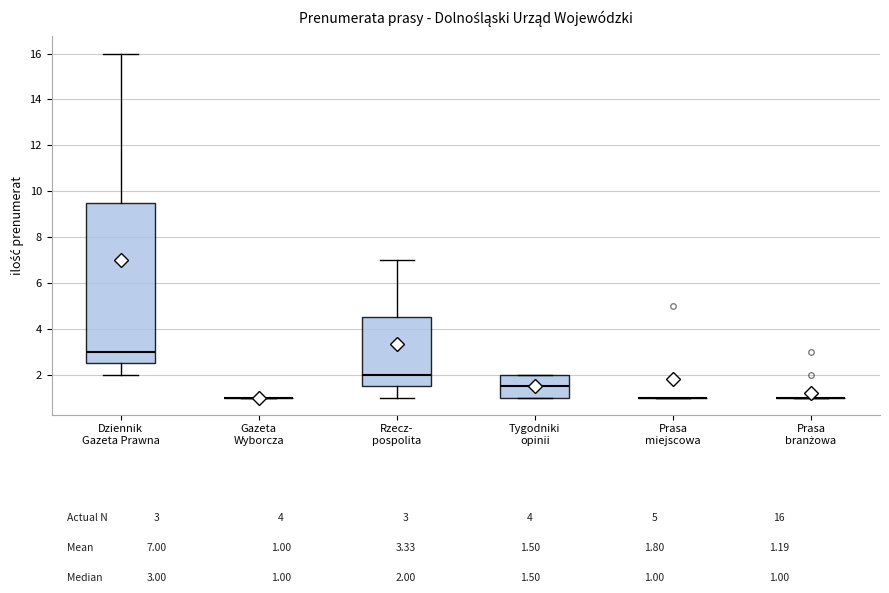

Reading left to right, transcribe this box plot: for each box, give where its median line is, the range the box spans, and where its two whiskers end, as read against the y-axis. The values are not printed on the chart, so give them approximately, as read against the axis.

Dziennik Gazeta Prawna: median 3.0, box 2.6 to 9.6, whiskers 2.0 to 16.0
Gazeta Wyborcza: box collapsed to a line at 1.0, whiskers 1.0 to 1.0
Rzecz- pospolita: median 2.0, box 1.6 to 4.6, whiskers 1.0 to 7.0
Tygodniki opinii: median 1.6, box 1.0 to 2.0, whiskers 1.0 to 2.0
Prasa miejscowa: box collapsed to a line at 1.0, whiskers 1.0 to 1.0
Prasa branżowa: box collapsed to a line at 1.0, whiskers 1.0 to 1.0